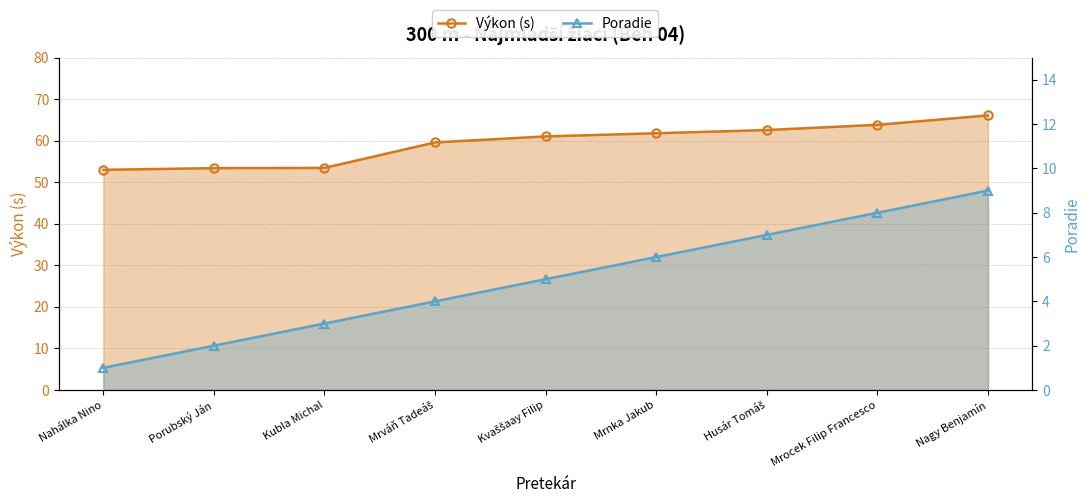

What is the total value across all series at Husár Tomáš?

69.6